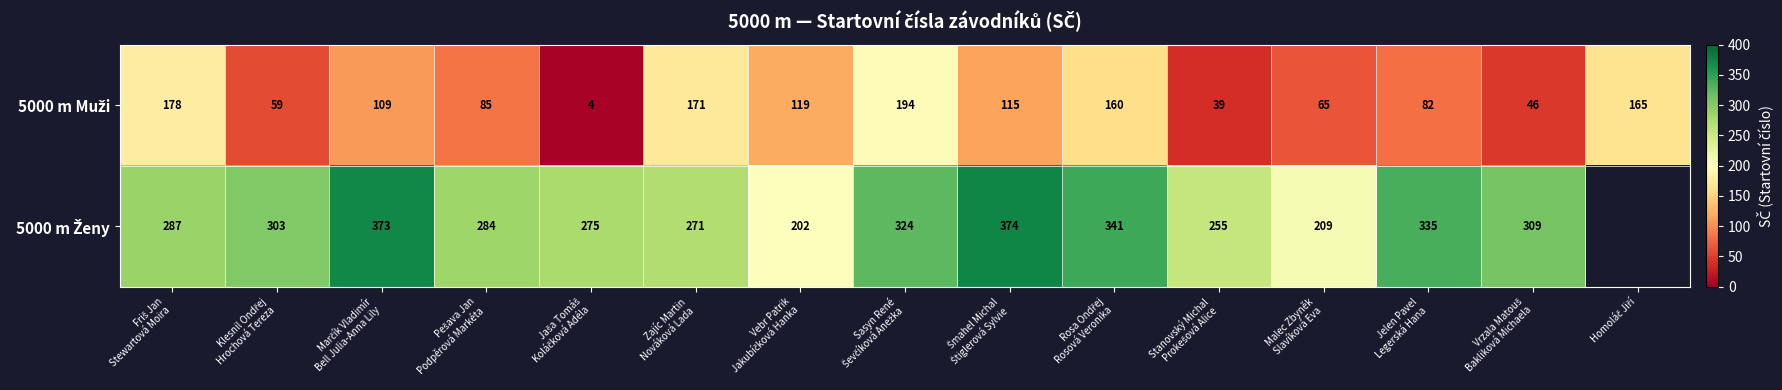

List the labels in order of 5000 m Muži value, largest first.

Sasyn René Ševčíková Anežka, Friš Jan Stewartová Moira, Zajíc Martin Nováková Lada, Homoláč Jiří, Rosa Ondřej Rosová Veronika, Vebr Patrik Jakubíčková Hanka, Šmahel Michal Štiglerová Sylvie, Marčík Vladimír Bell Julia-Anna Lily, Pešava Jan Podpěrová Markéta, Jelen Pavel Legerská Hana, Malec Zbyněk Slavíková Eva, Klesnil Ondřej Hrochová Tereza, Vrzala Matouš Bakliková Michaela, Stanovský Michal Prokešová Alice, Jaša Tomáš Koláčková Adéla